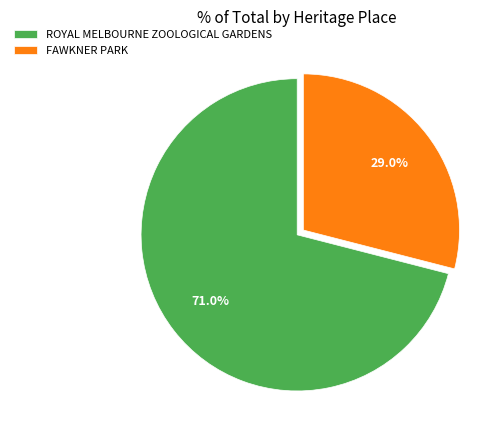

Combined, what portion of the pie is ROYAL MELBOURNE ZOOLOGICAL GARDENS and FAWKNER PARK?

100.0%